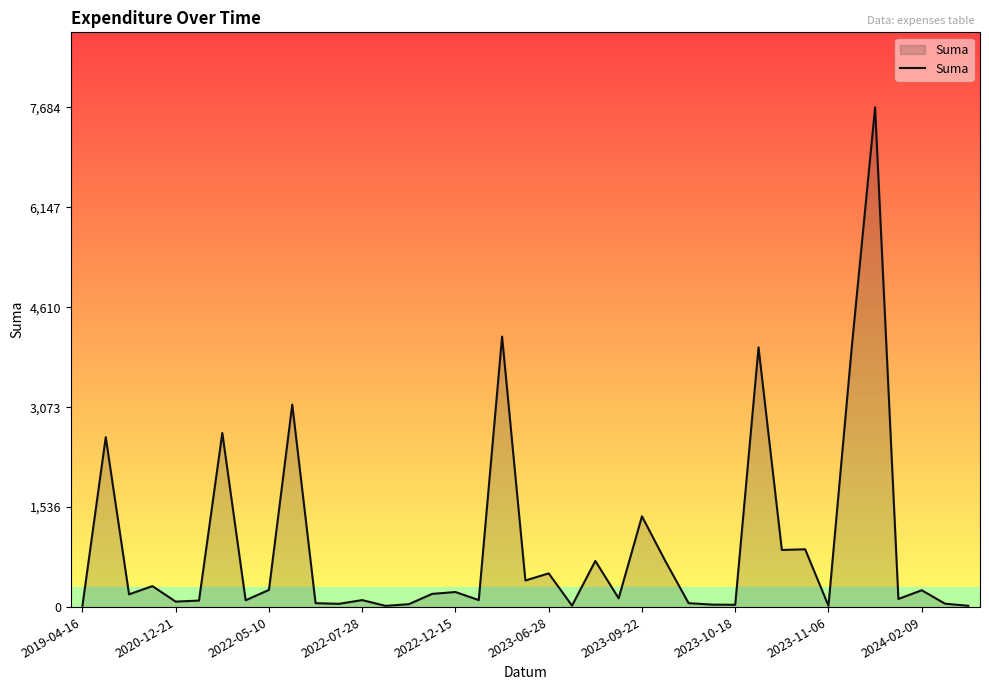

What is the difference between the maximum and minimum values?

7666.0